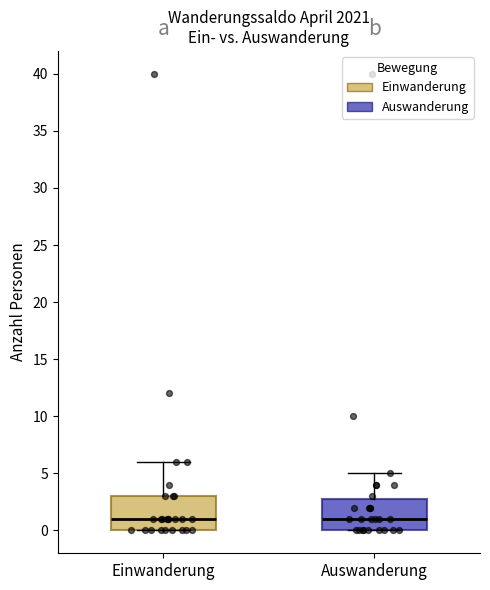

Where is the upper edge of the box for Auswanderung on the y-axis? The values are not printed on the chart, so give them approximately, as read against the axis.

3